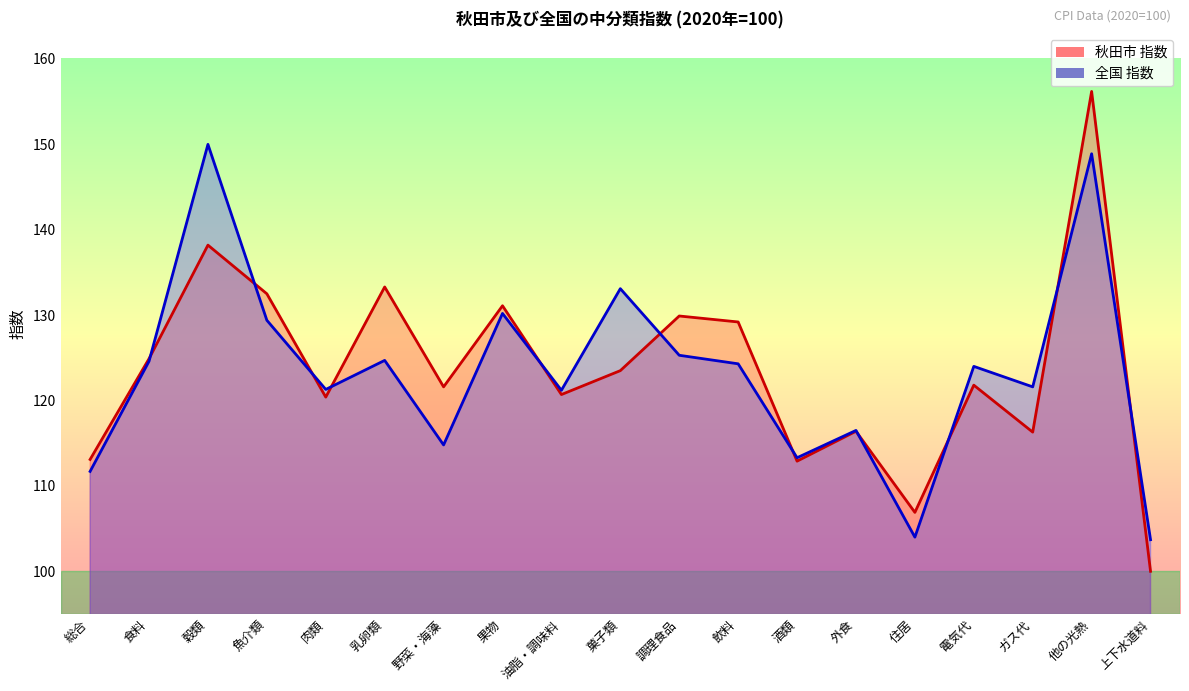

Between 住居 and 魚介類, which is larger?

魚介類